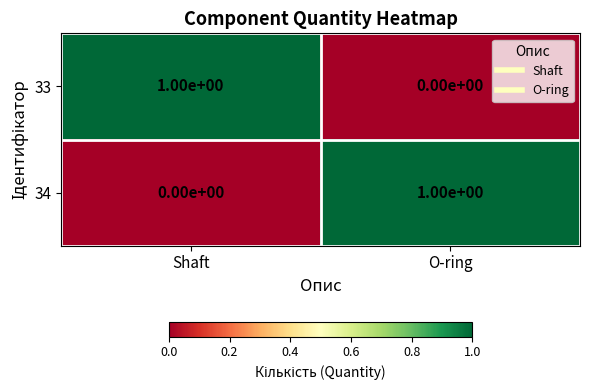

Is it true that 33 equals 1 at Shaft?

True